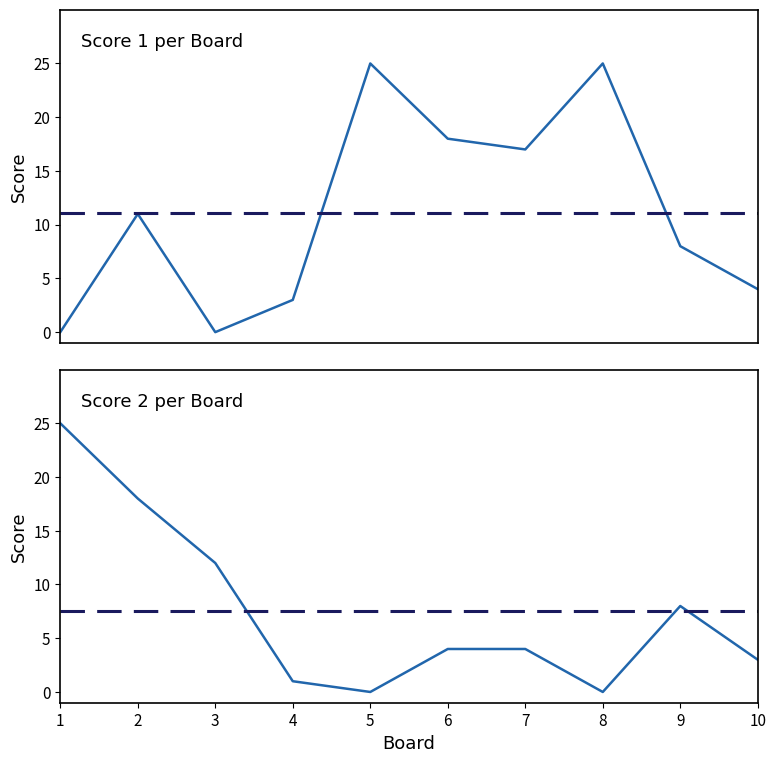

True or false: Score 1 has a value of 0 at 1.

True